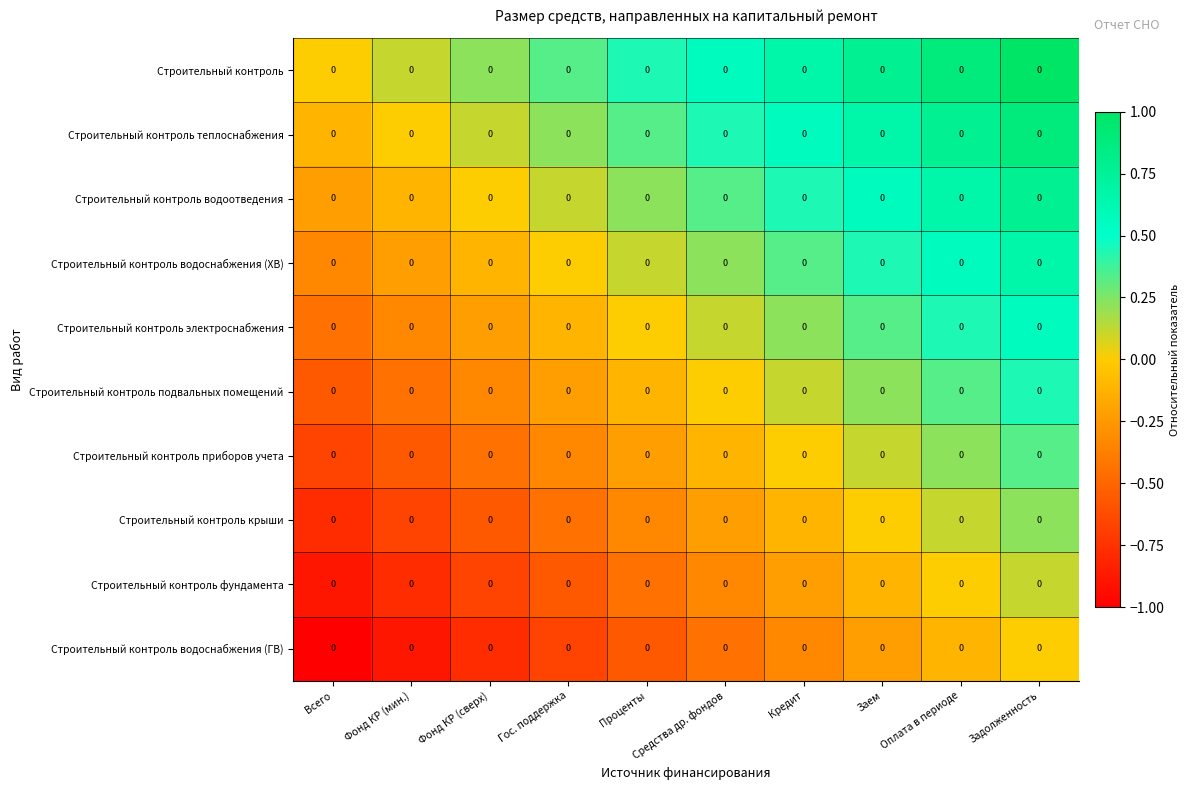

List the labels in order of Строительный контроль водоотведения value, smallest first.

Всего, Фонд КР (мин.), Фонд КР (сверх), Гос. поддержка, Проценты, Средства др. фондов, Кредит, Заем, Оплата в периоде, Задолженность